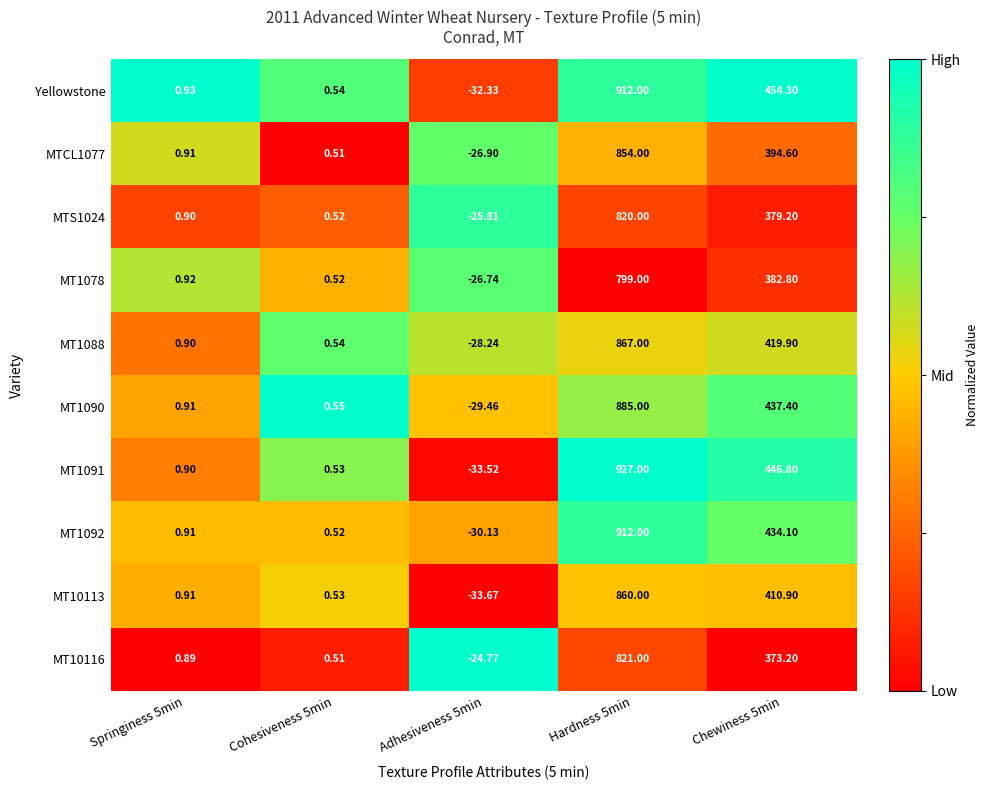

Is the value of MT1092 at Hardness 5min greater than the value of Yellowstone at Chewiness 5min?

Yes